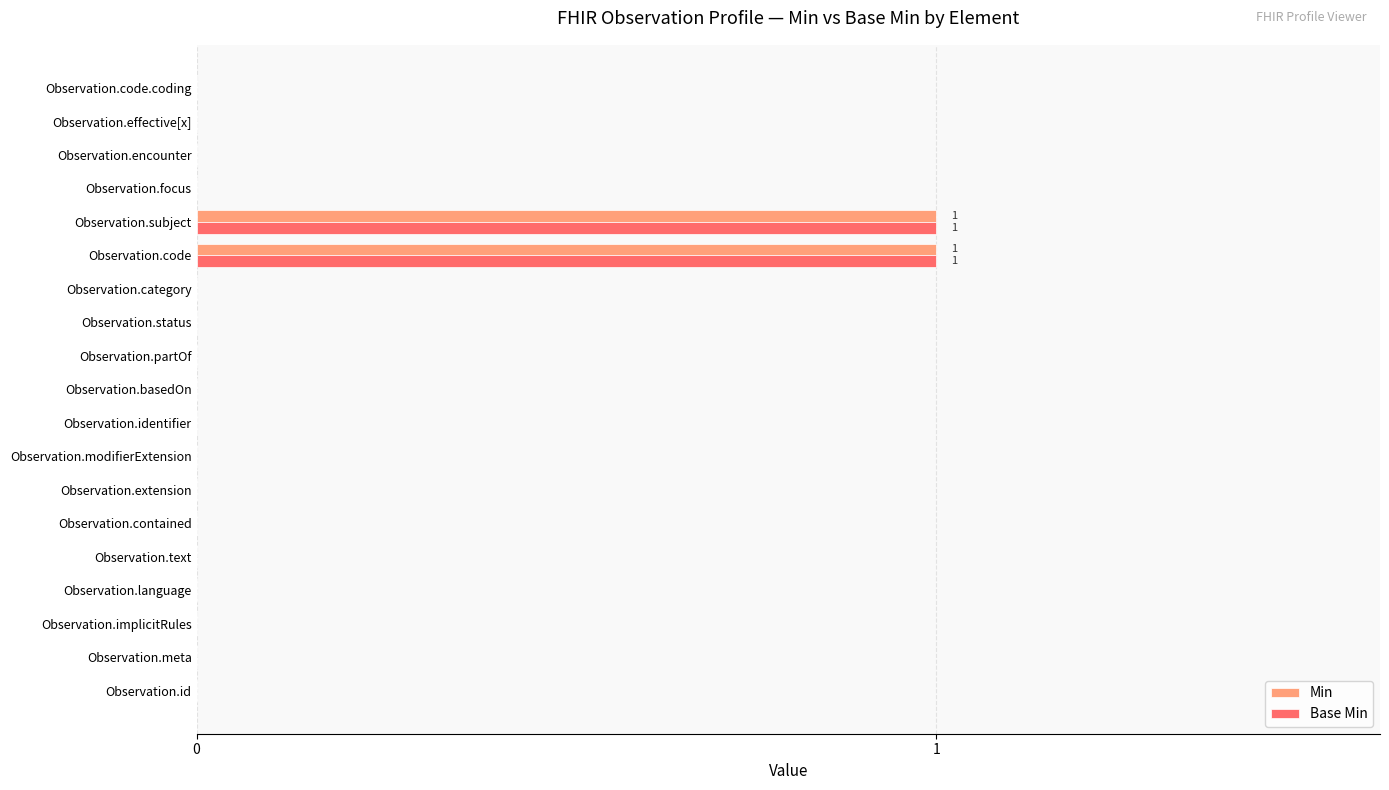

Is it true that Base Min equals 0 at Observation.status?

True